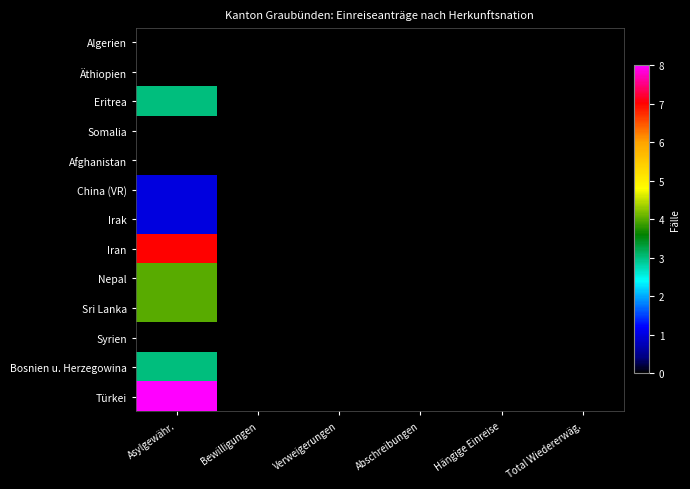

Reading left to right, transcribe all the data shown in this chart.

Algerien: Asylgewähr.=0	Bewilligungen=0	Verweigerungen=0	Abschreibungen=0	Hängige Einreise=0	Total Wiedererwäg.=0
Äthiopien: Asylgewähr.=0	Bewilligungen=0	Verweigerungen=0	Abschreibungen=0	Hängige Einreise=0	Total Wiedererwäg.=0
Eritrea: Asylgewähr.=3	Bewilligungen=0	Verweigerungen=0	Abschreibungen=0	Hängige Einreise=0	Total Wiedererwäg.=0
Somalia: Asylgewähr.=0	Bewilligungen=0	Verweigerungen=0	Abschreibungen=0	Hängige Einreise=0	Total Wiedererwäg.=0
Afghanistan: Asylgewähr.=0	Bewilligungen=0	Verweigerungen=0	Abschreibungen=0	Hängige Einreise=0	Total Wiedererwäg.=0
China (VR): Asylgewähr.=1	Bewilligungen=0	Verweigerungen=0	Abschreibungen=0	Hängige Einreise=0	Total Wiedererwäg.=0
Irak: Asylgewähr.=1	Bewilligungen=0	Verweigerungen=0	Abschreibungen=0	Hängige Einreise=0	Total Wiedererwäg.=0
Iran: Asylgewähr.=7	Bewilligungen=0	Verweigerungen=0	Abschreibungen=0	Hängige Einreise=0	Total Wiedererwäg.=0
Nepal: Asylgewähr.=4	Bewilligungen=0	Verweigerungen=0	Abschreibungen=0	Hängige Einreise=0	Total Wiedererwäg.=0
Sri Lanka: Asylgewähr.=4	Bewilligungen=0	Verweigerungen=0	Abschreibungen=0	Hängige Einreise=0	Total Wiedererwäg.=0
Syrien: Asylgewähr.=0	Bewilligungen=0	Verweigerungen=0	Abschreibungen=0	Hängige Einreise=0	Total Wiedererwäg.=0
Bosnien u. Herzegowina: Asylgewähr.=3	Bewilligungen=0	Verweigerungen=0	Abschreibungen=0	Hängige Einreise=0	Total Wiedererwäg.=0
Türkei: Asylgewähr.=8	Bewilligungen=0	Verweigerungen=0	Abschreibungen=0	Hängige Einreise=0	Total Wiedererwäg.=0